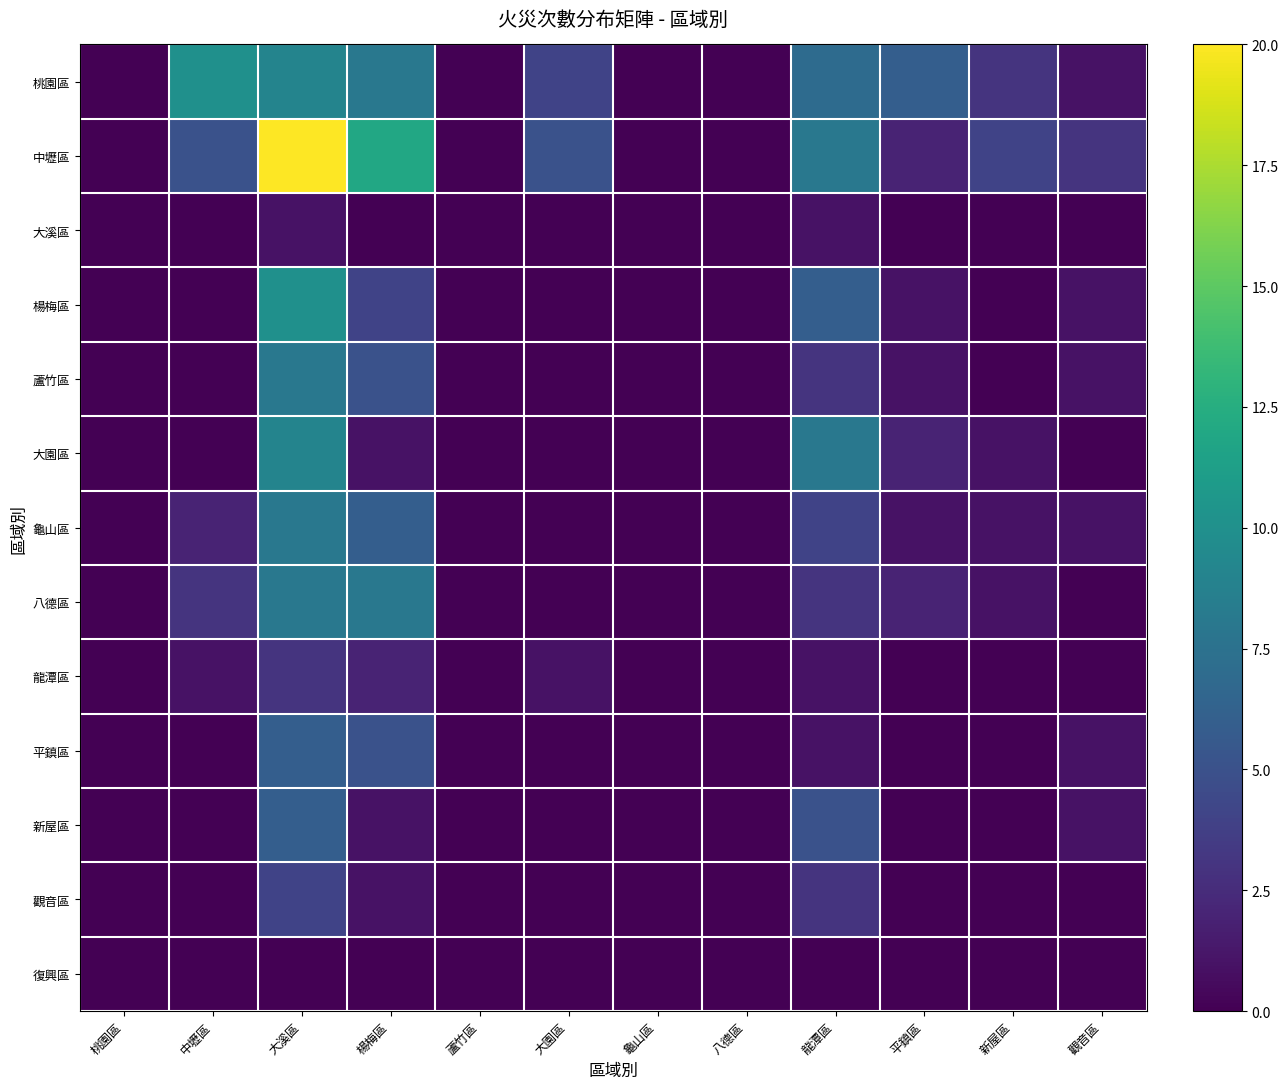

Which has a higher value, 中壢區 or 蘆竹區?

中壢區